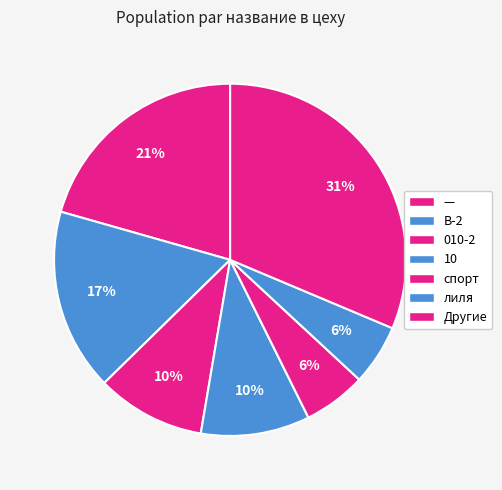

Which category has the smallest portion of the pie?

010-2